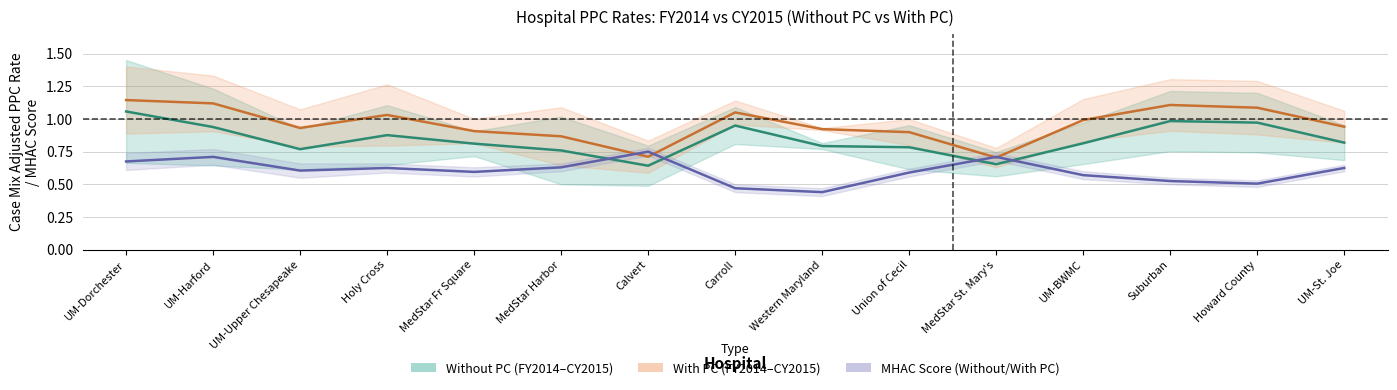

How many interior local peaks does the With PC (FY2014–CY2015) series have?

3